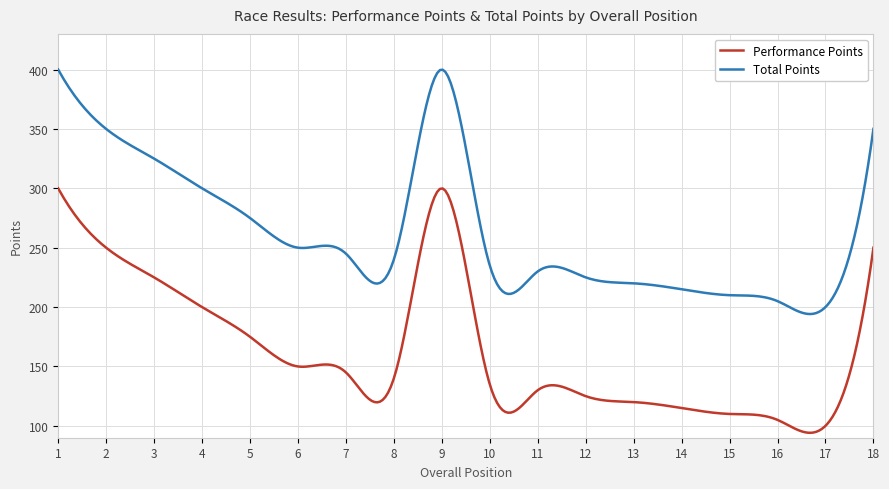

True or false: Performance Points and Total Points cross at least once.

False